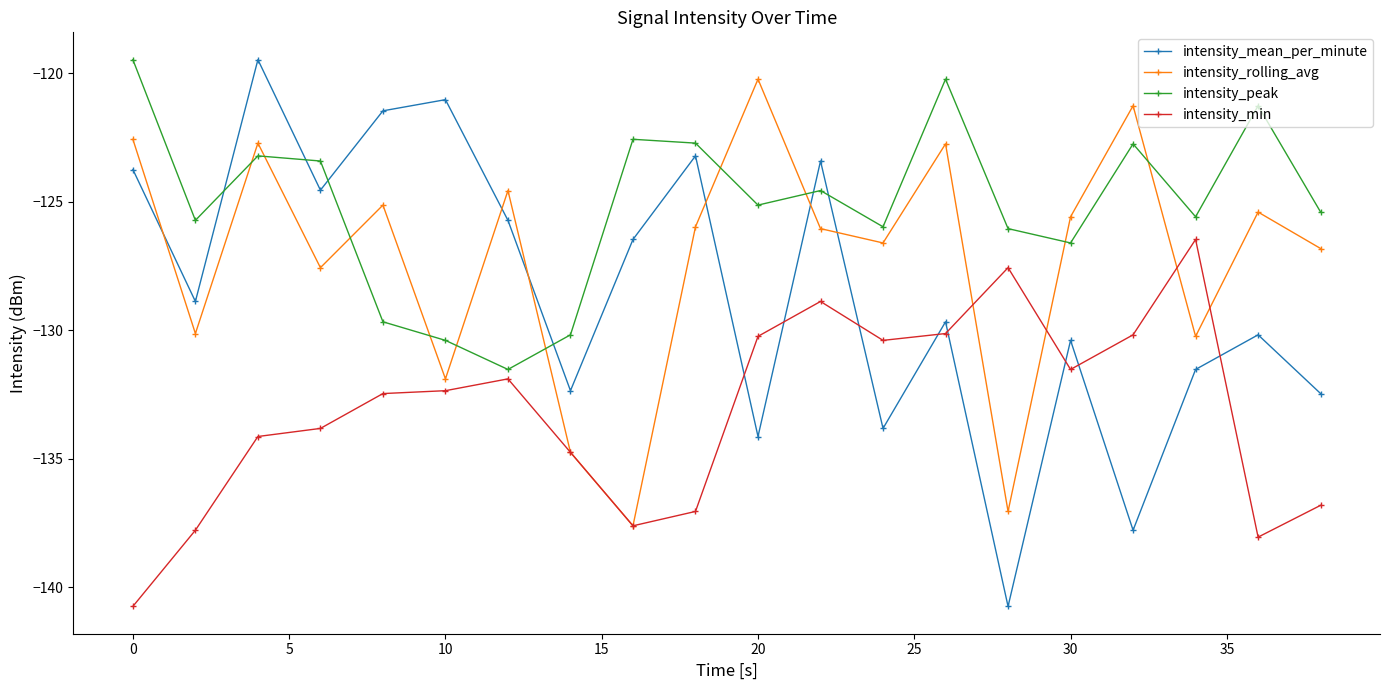

What is the sum of all intensity_peak values?

-2502.4